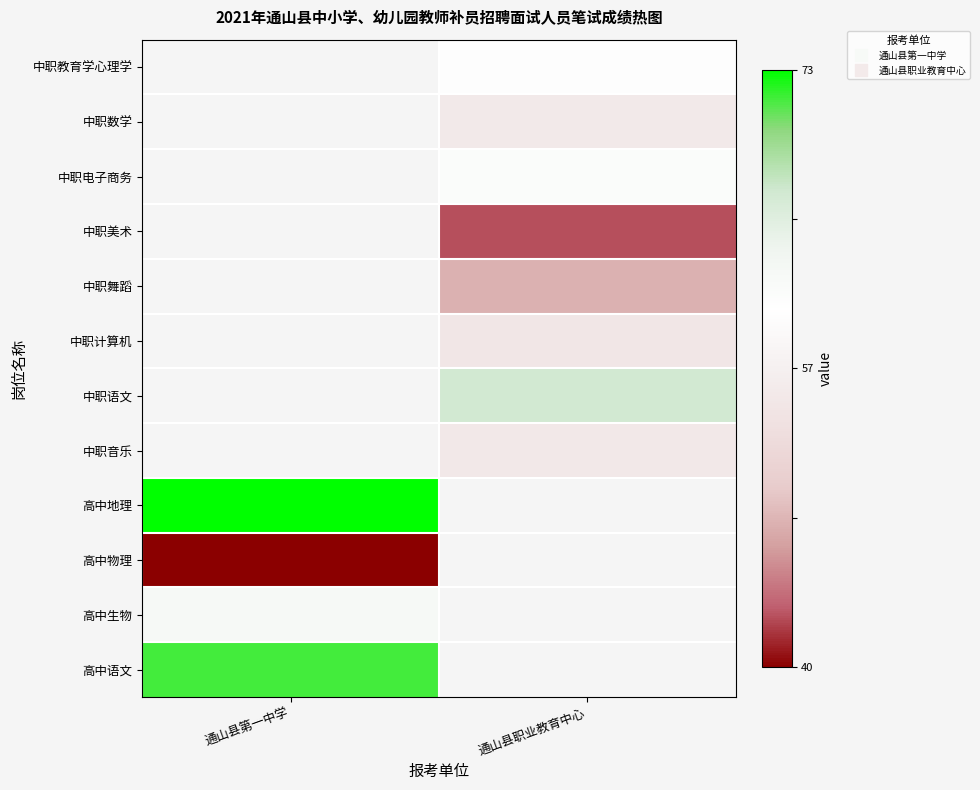

Which category has the lowest value across all series?

通山县第一中学